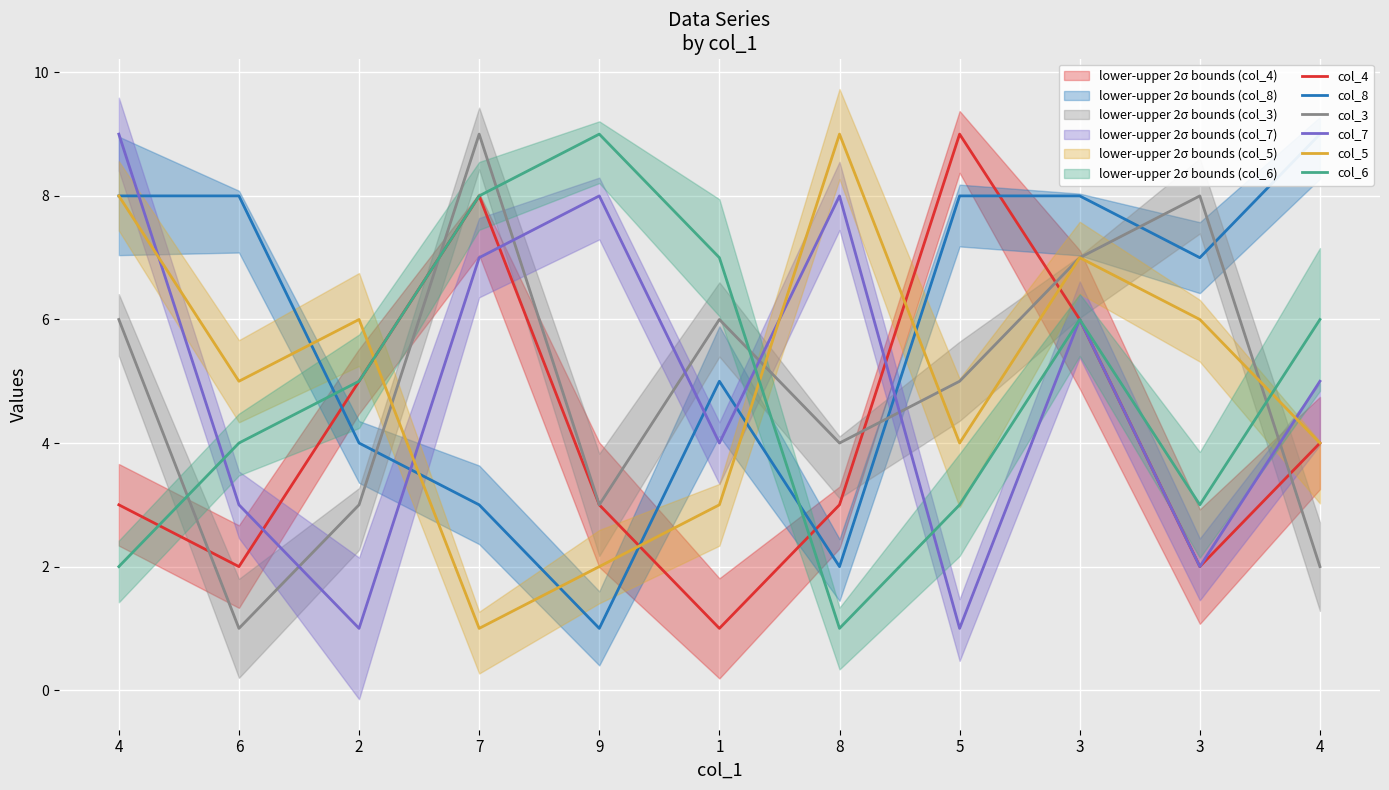

How many lines are shown in the chart?

6